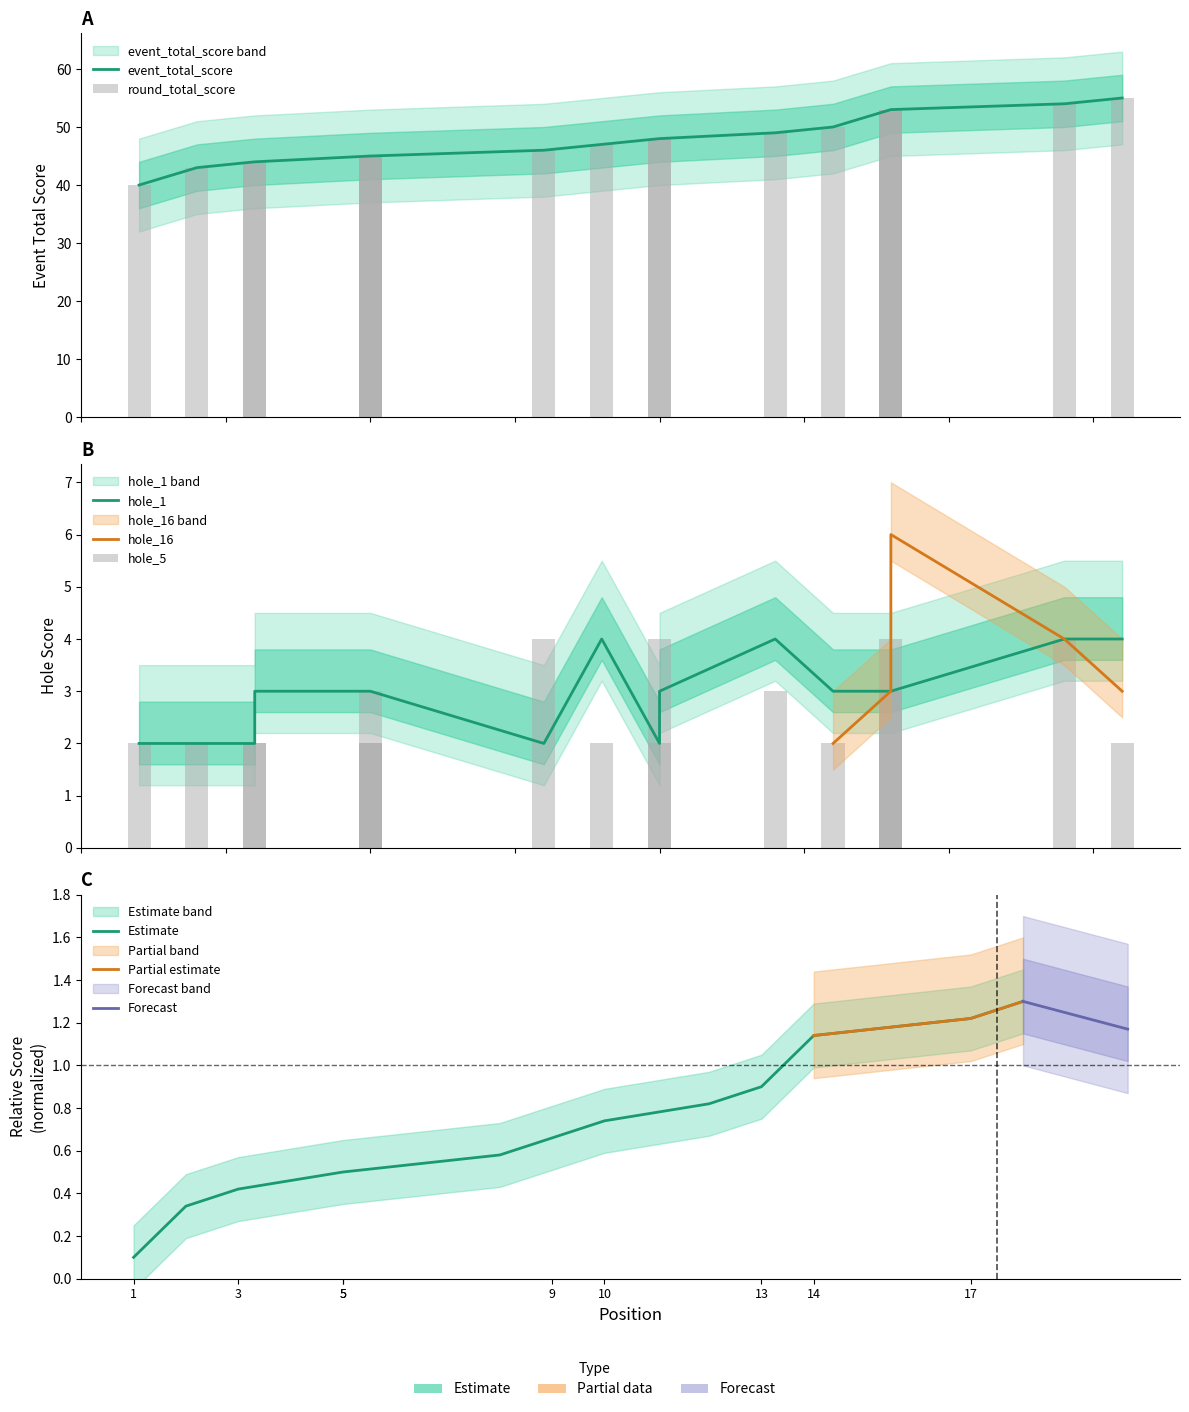

Where is hole_1 nearest to the value 3?

3